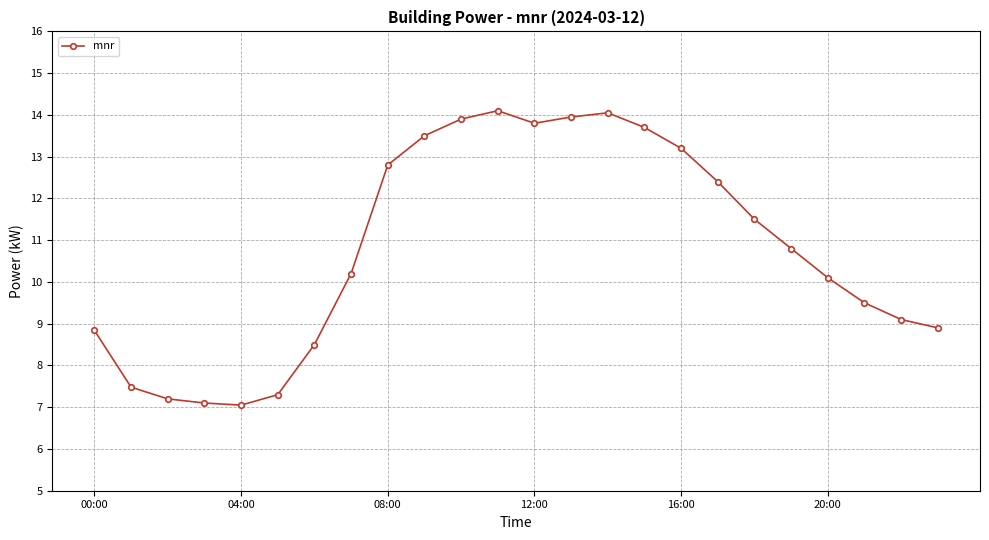

What is the value of the 7th point from the left?

8.5